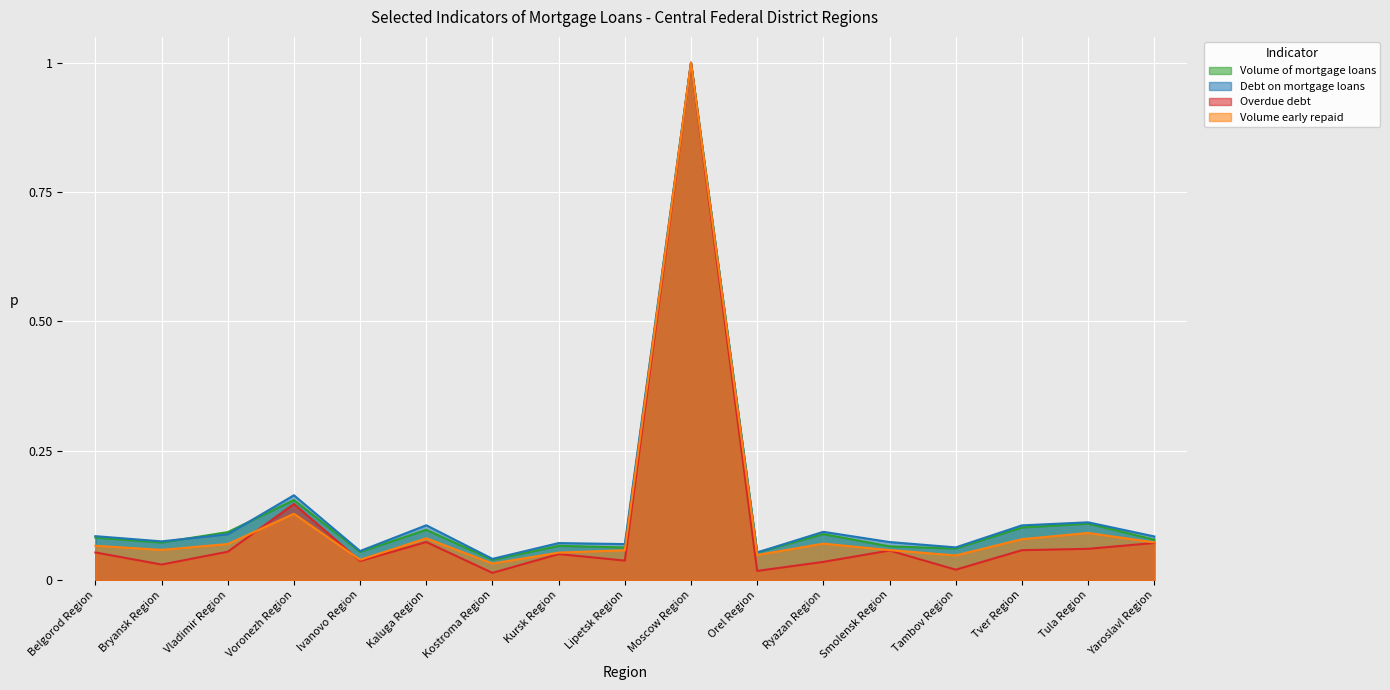

List the series in order of their peak value, highest first.

Volume of mortgage loans, Debt on mortgage loans, Overdue debt, Volume early repaid